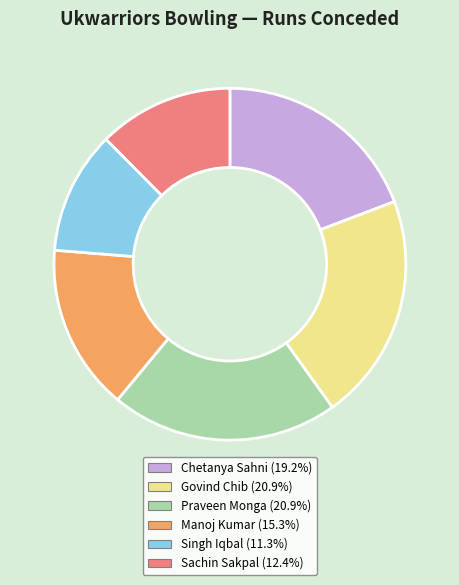

Combined, do Govind Chib (20.9%) and Praveen Monga (20.9%) account for over 50%?

No